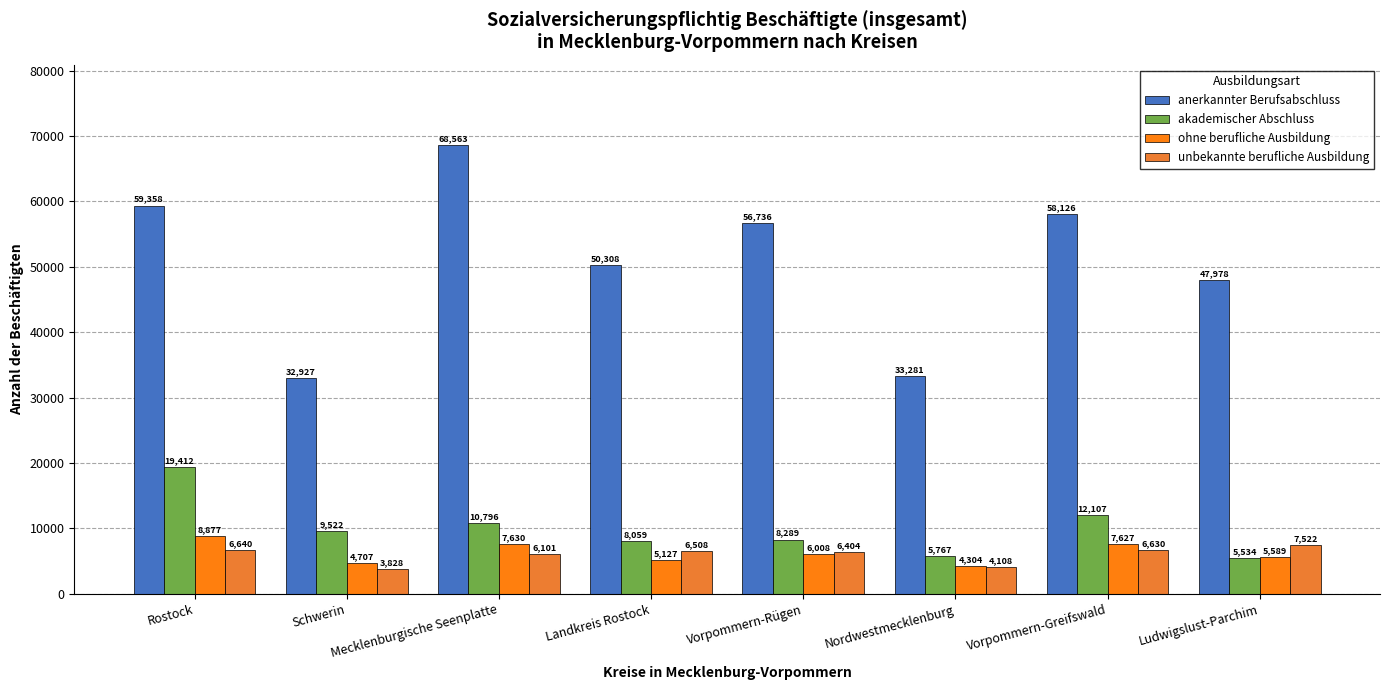

Which series has the largest range (max minus min)?

anerkannter Berufsabschluss